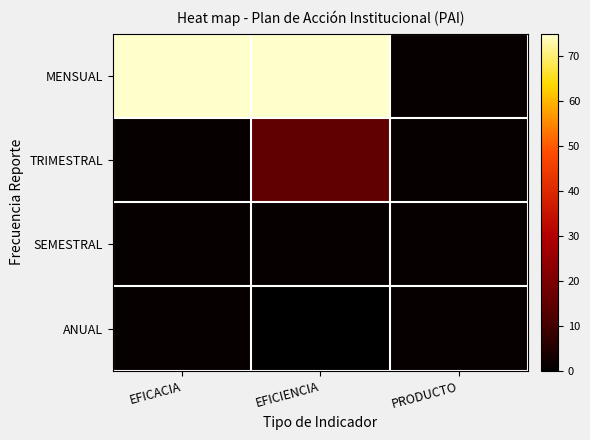

Reading right to left, what are all the values shown in this chart?

MENSUAL: PRODUCTO=1	EFICIENCIA=75	EFICACIA=75
TRIMESTRAL: PRODUCTO=1	EFICIENCIA=15	EFICACIA=1
SEMESTRAL: PRODUCTO=1	EFICIENCIA=1	EFICACIA=1
ANUAL: PRODUCTO=1	EFICIENCIA=0	EFICACIA=1